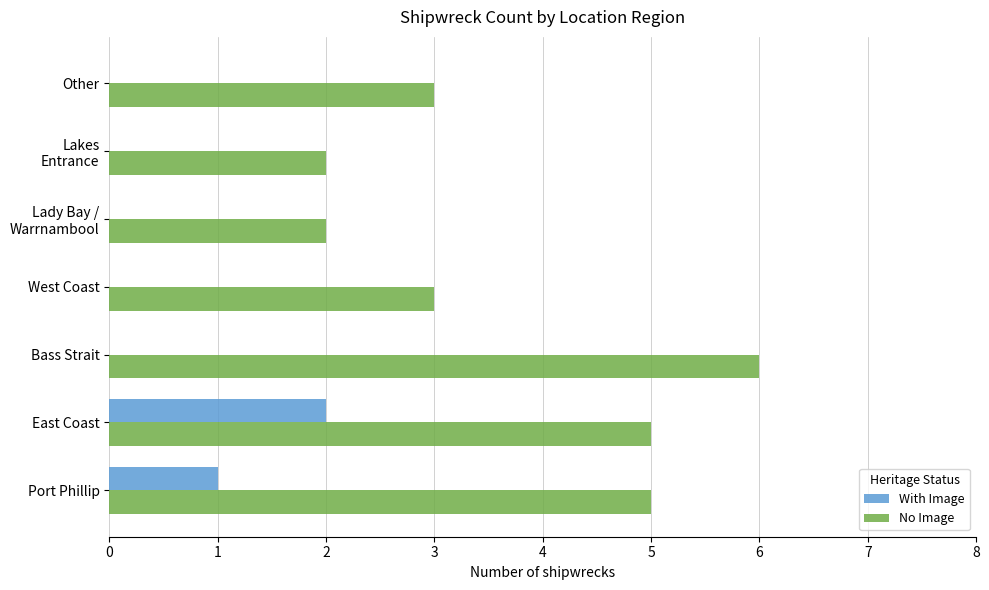

What is the maximum value for No Image?

6